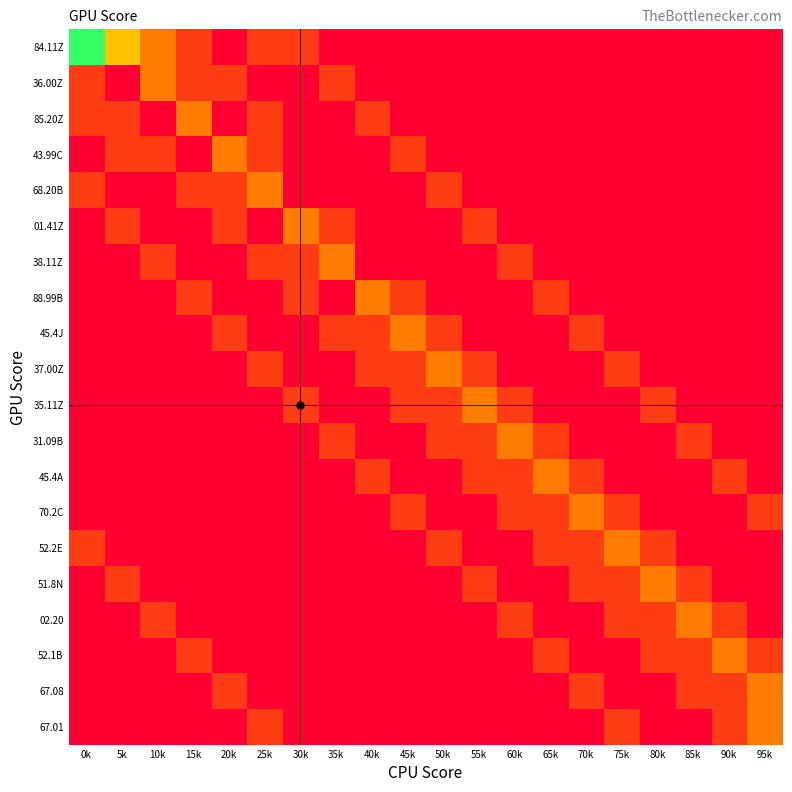

How many categories are shown in the chart?

20